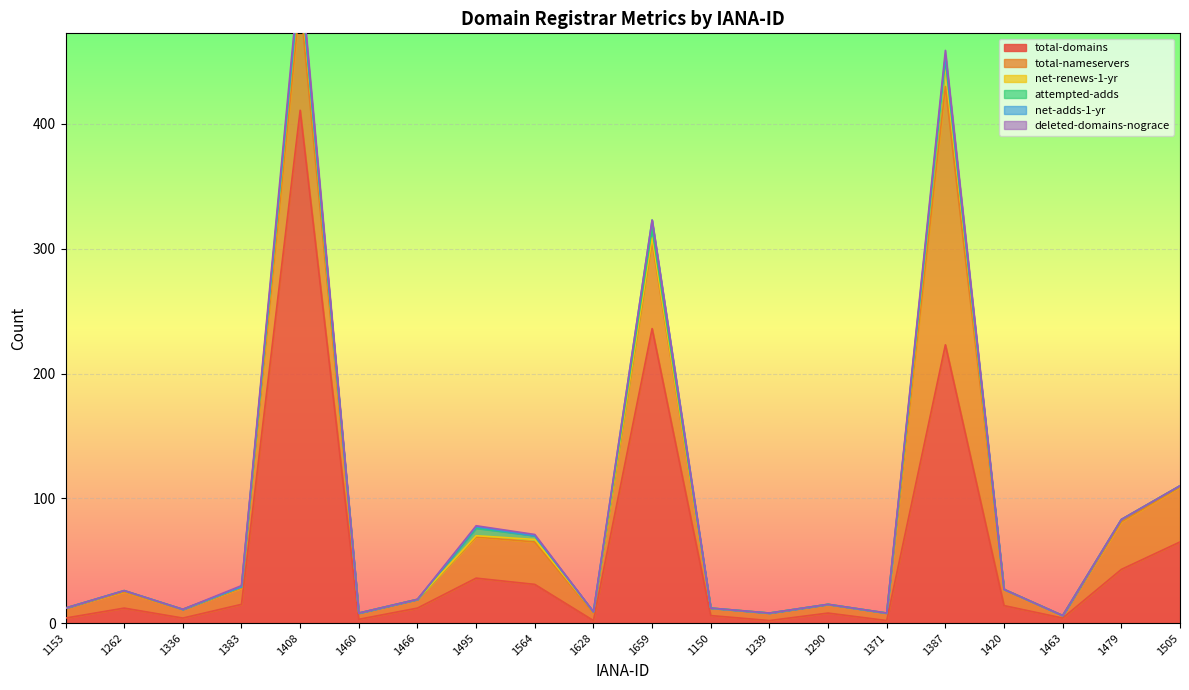

Which series has the widest spread of values?

total-domains